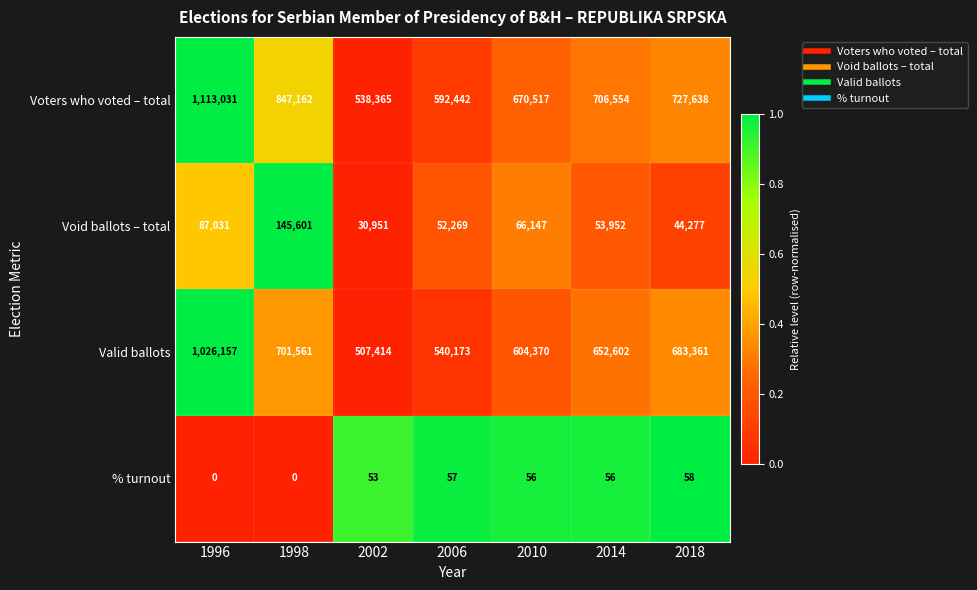

Reading left to right, transcribe all the data shown in this chart.

Voters who voted – total: 1996=1113031	1998=847162	2002=538365	2006=592442	2010=670517	2014=706554	2018=727638
Void ballots – total: 1996=87031	1998=145601	2002=30951	2006=52269	2010=66147	2014=53952	2018=44277
Valid ballots: 1996=1026157	1998=701561	2002=507414	2006=540173	2010=604370	2014=652602	2018=683361
% turnout: 1996=0	1998=0	2002=53	2006=57	2010=56	2014=56	2018=58